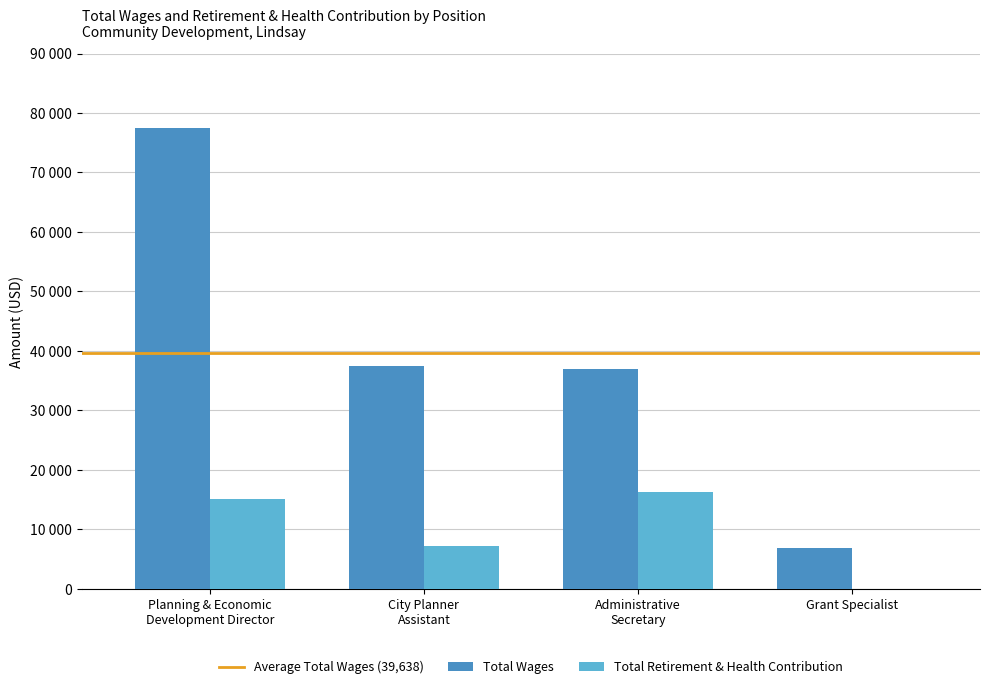

How many values in the Total Retirement & Health Contribution series are below 15066?

2